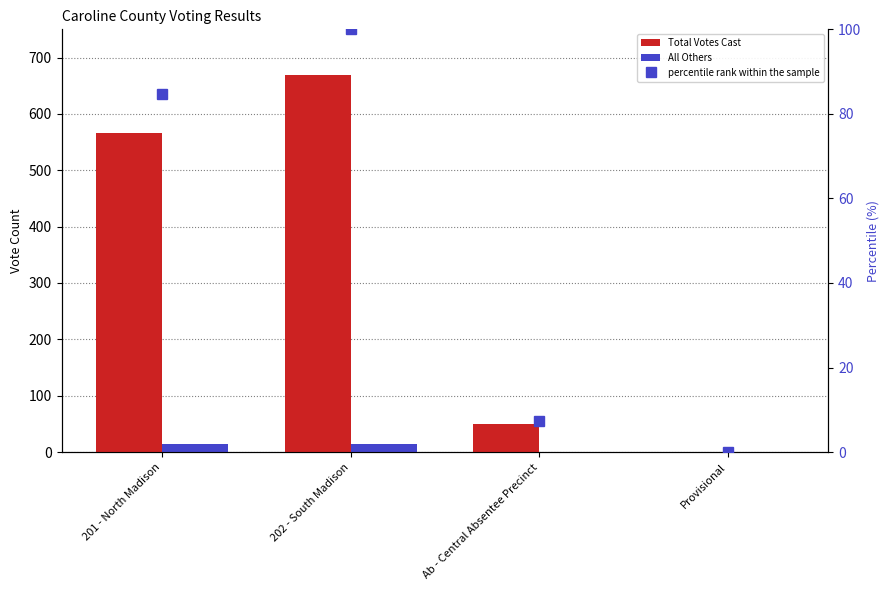

How many values in the Total Votes Cast series are below 566?

2